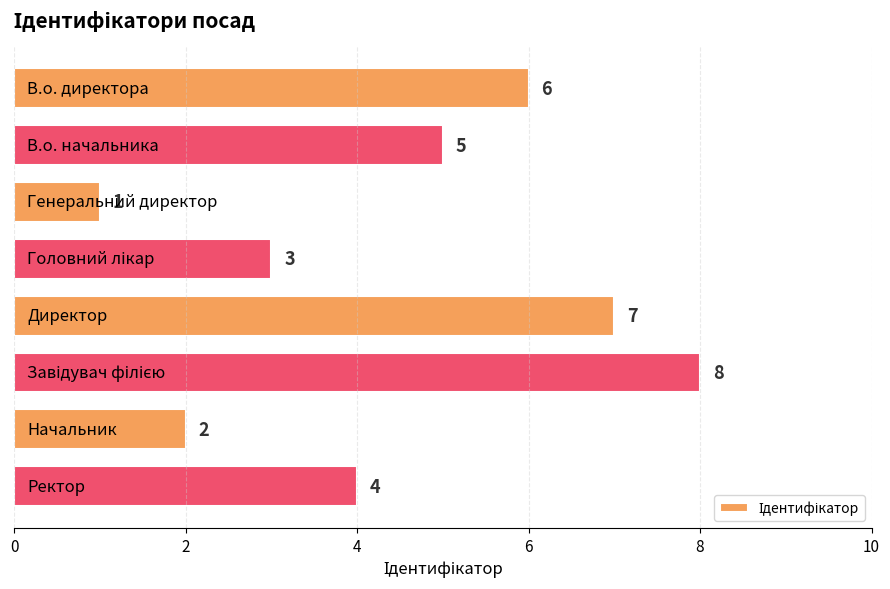

What is the value of the 7th bar from the top?

2